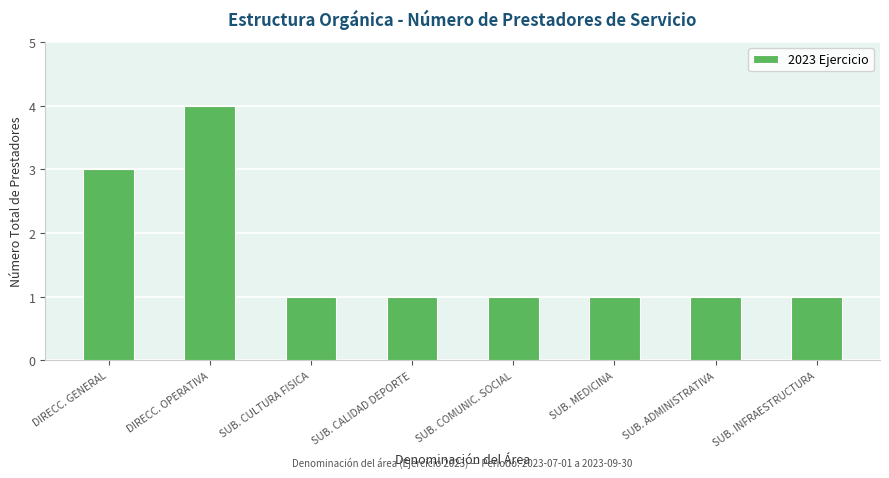

Does the chart contain any negative values?

No